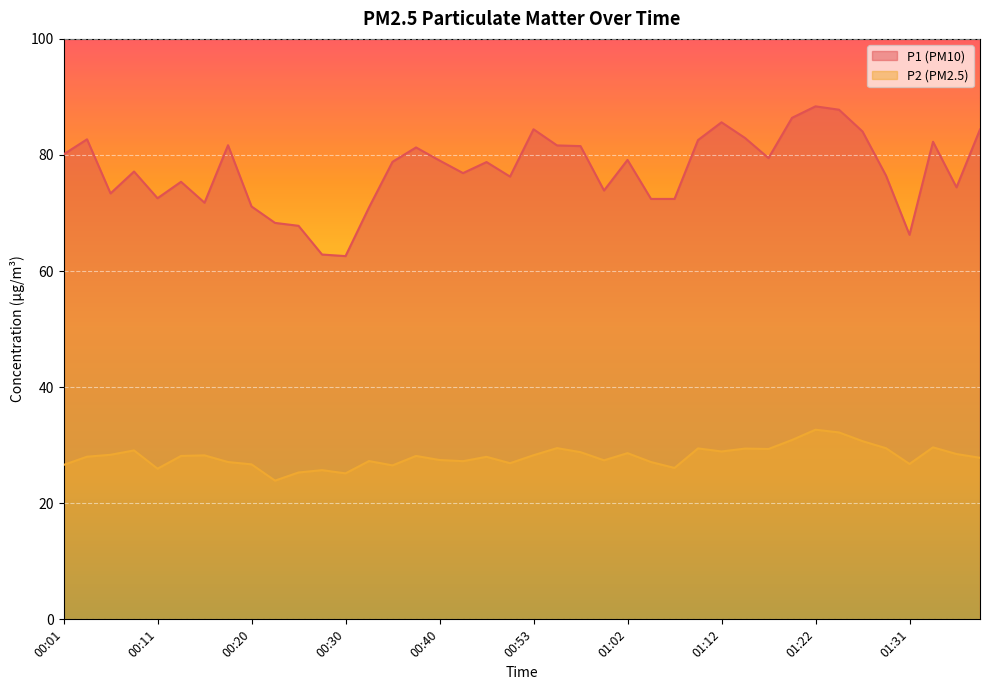

True or false: P1 and P2 intersect in this chart.

False